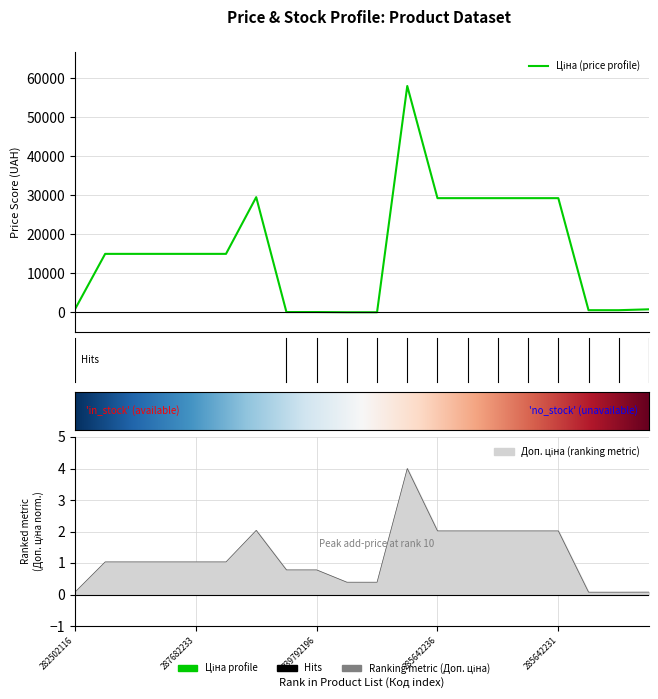

Which series has the largest total across all categories?

Ціна